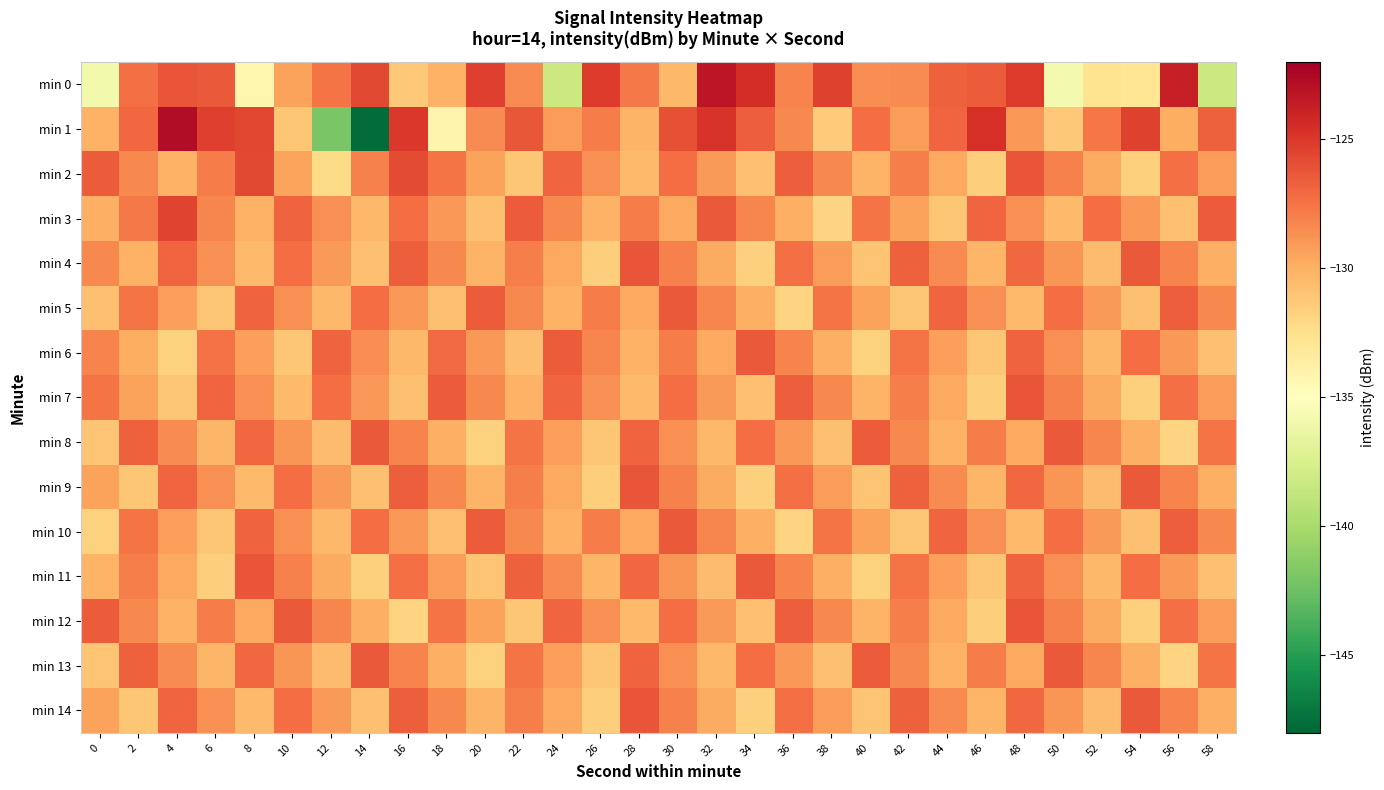

At 30, list the series in order from largest to smallest.

min 1, min 5, min 10, min 2, min 7, min 12, min 6, min 4, min 9, min 14, min 8, min 13, min 11, min 3, min 0